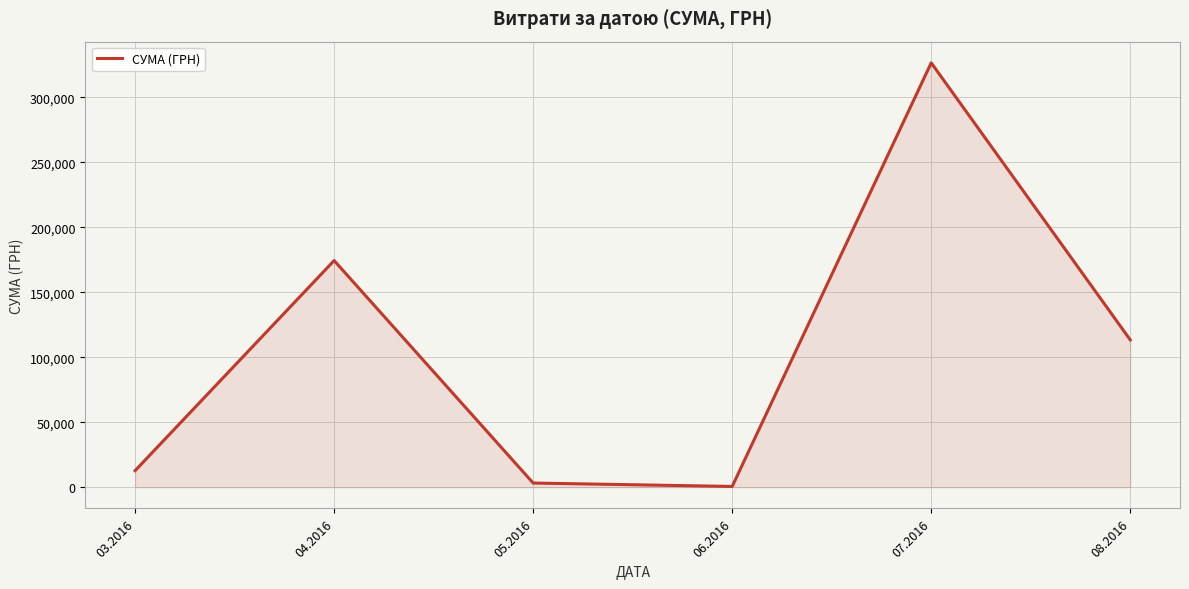

What is the difference between the second highest and minimum values?

173834.8